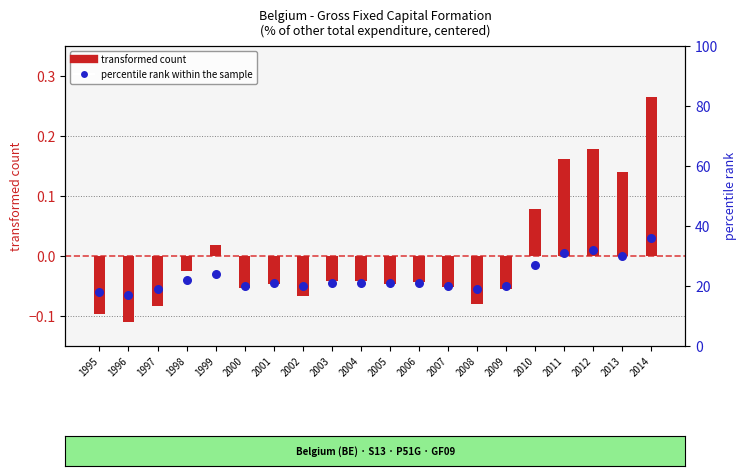

Which series reaches the maximum Y coordinate?

percentile rank within the sample